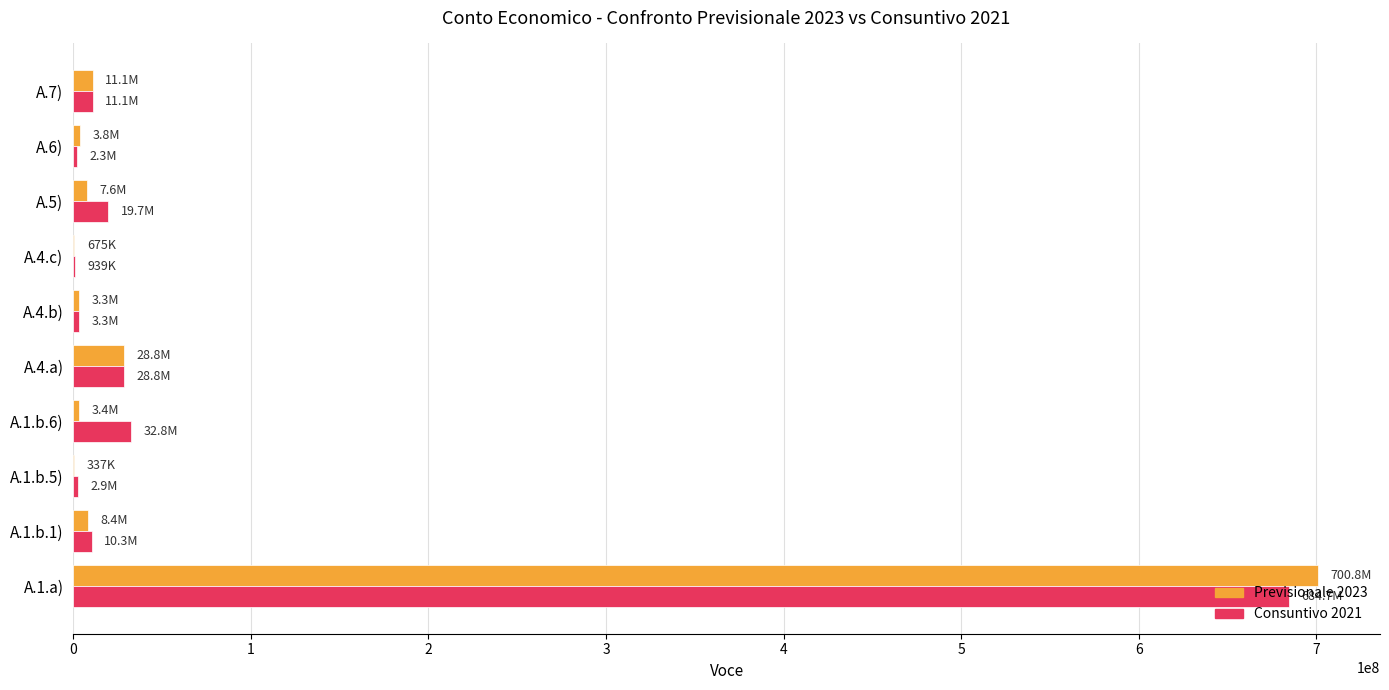

At which category is the sum across all series the highest?

A.1.a)